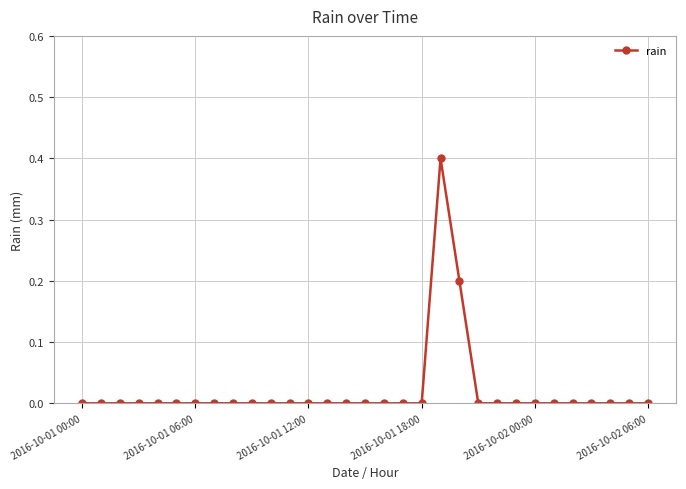

What is the difference between the maximum and minimum values?

0.4